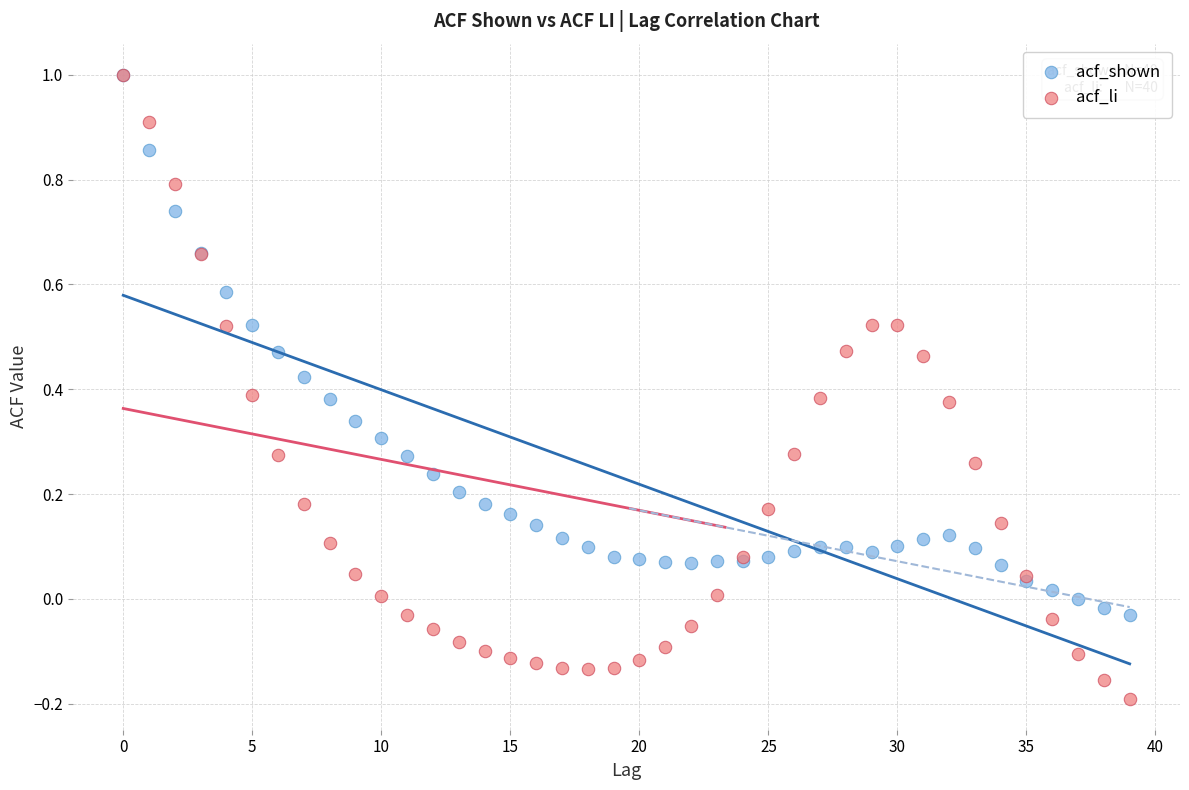

What are all the series names shown in the legend?

acf_shown, acf_li